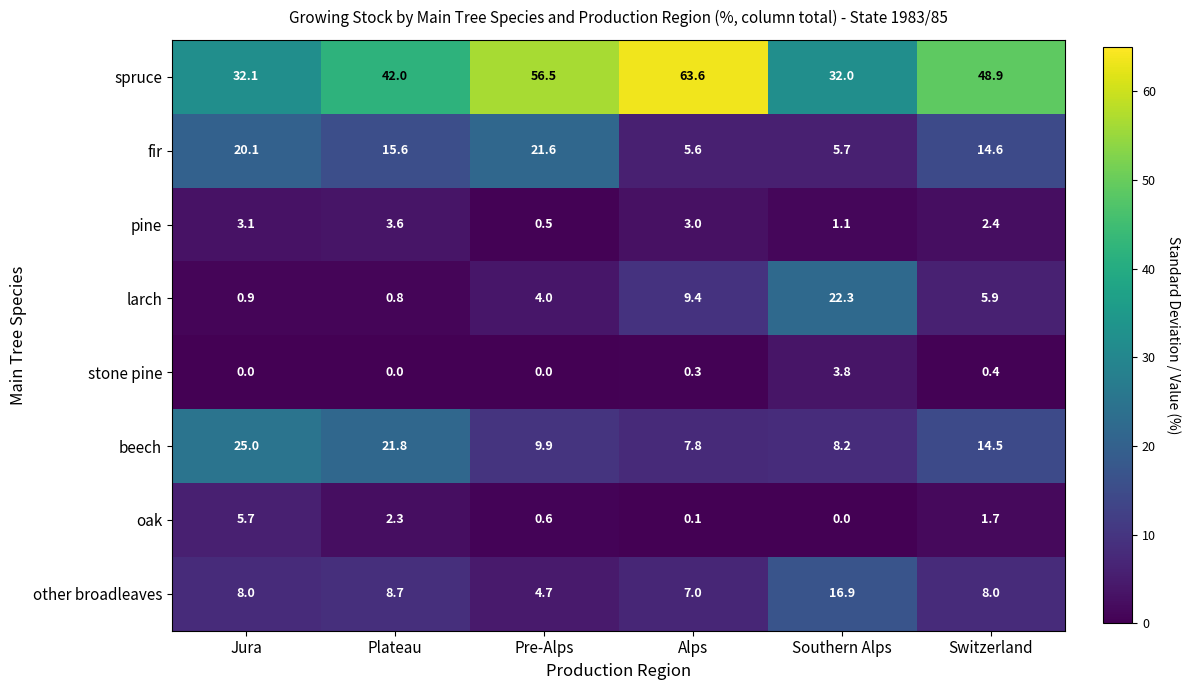

How many categories are shown in the chart?

6